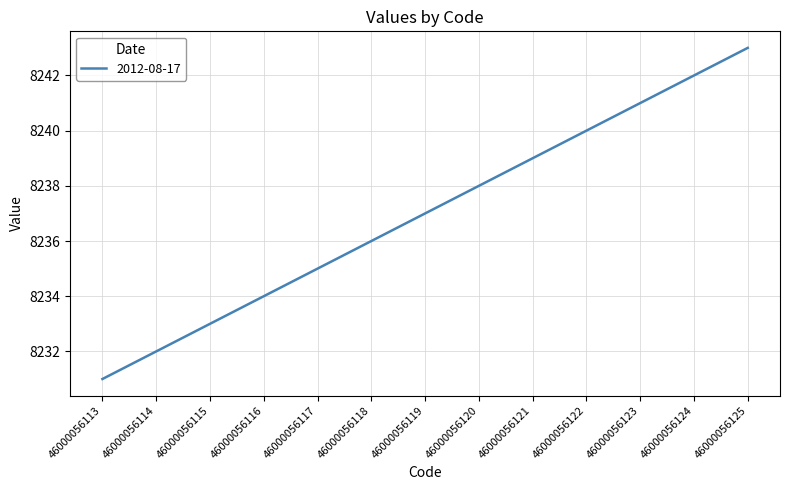

Rank the categories by value from lowest to highest.

46000056113, 46000056114, 46000056115, 46000056116, 46000056117, 46000056118, 46000056119, 46000056120, 46000056121, 46000056122, 46000056123, 46000056124, 46000056125